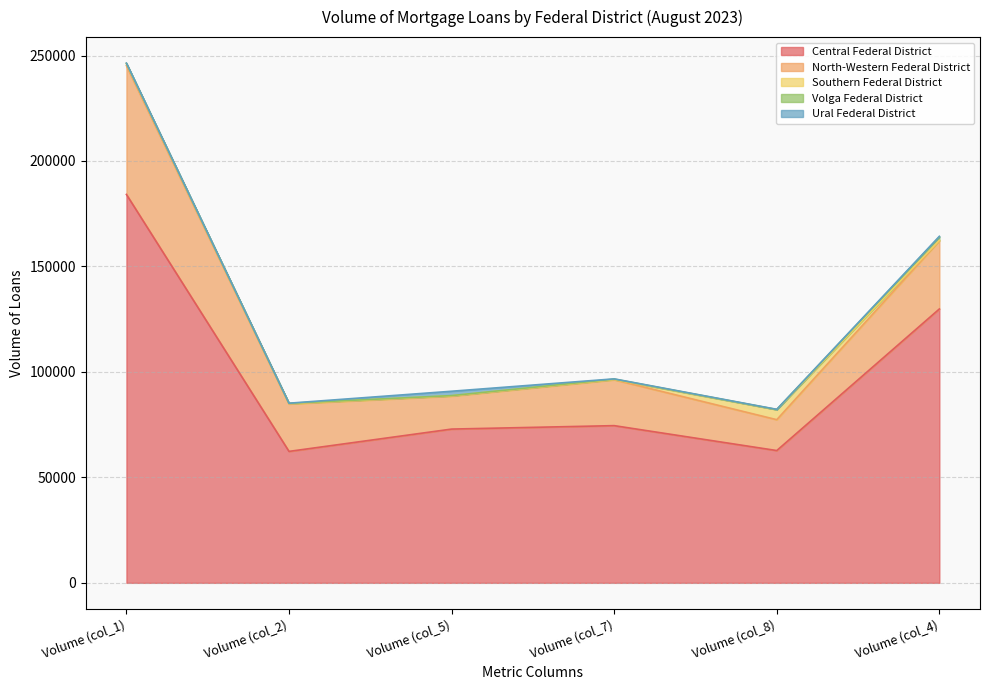

Does the chart have visible grid lines?

Yes